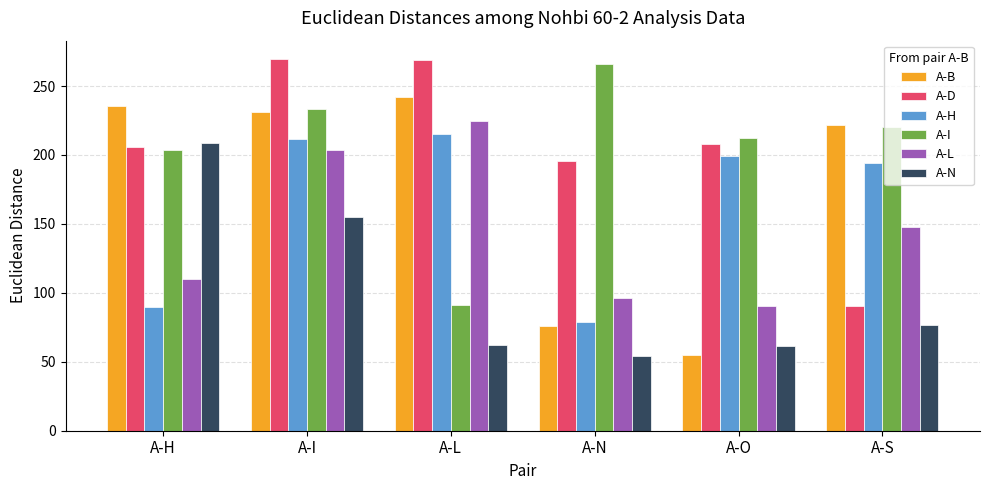

At which label does A-H first exceed 199?

A-I